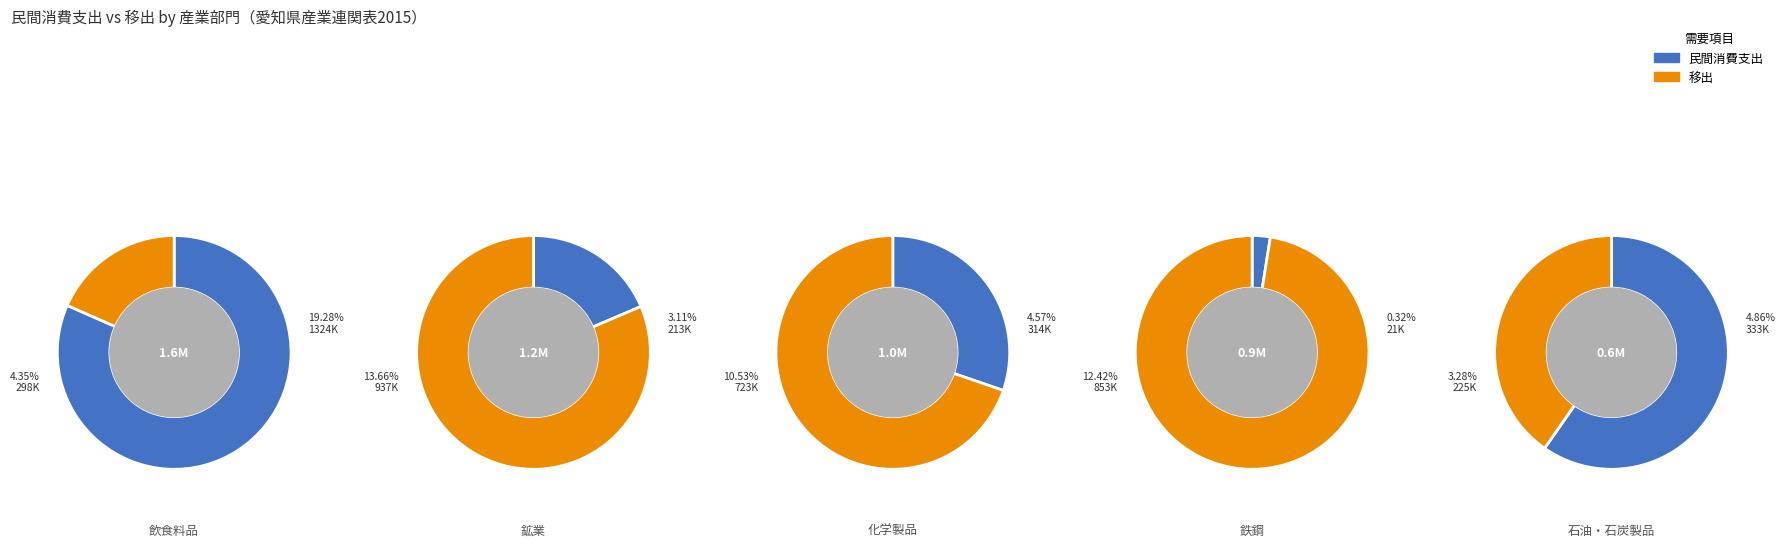

Which category has the biggest portion of the pie?

飲食料品